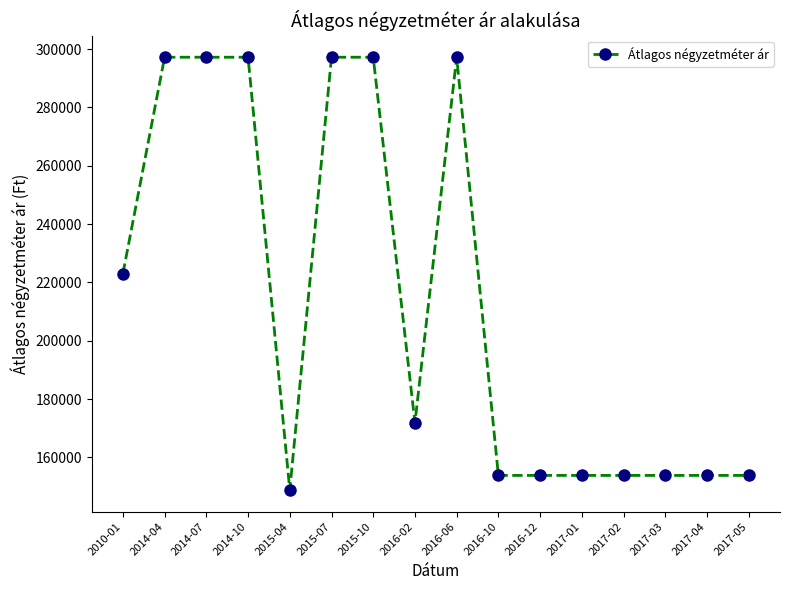

What is the value of the 5th point from the left?

148843